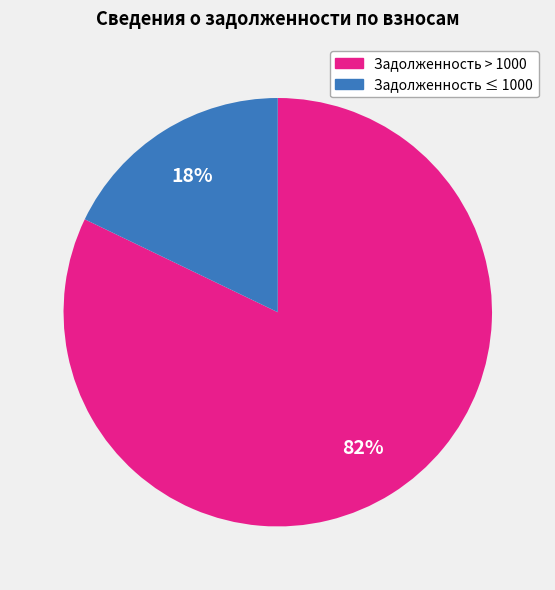

To the nearest percent, what is the difference between the largest and smallest slice percentages?

64%